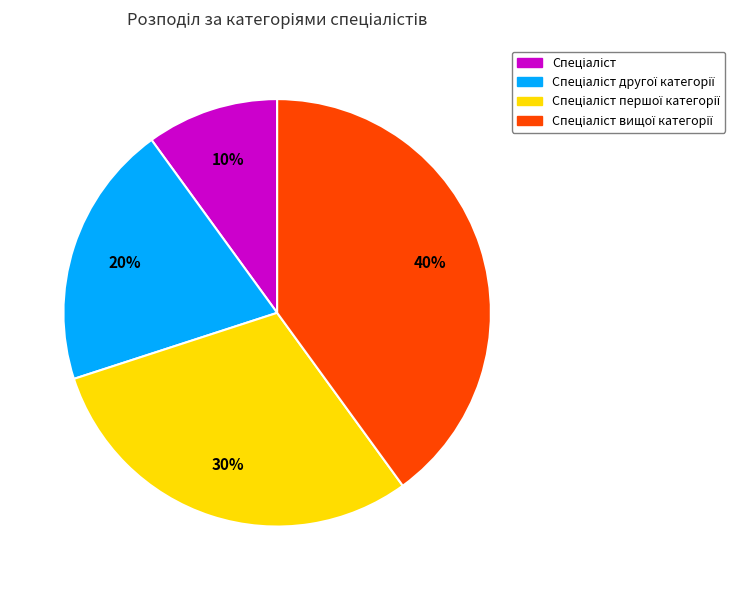

How many slices are in this pie chart?

4